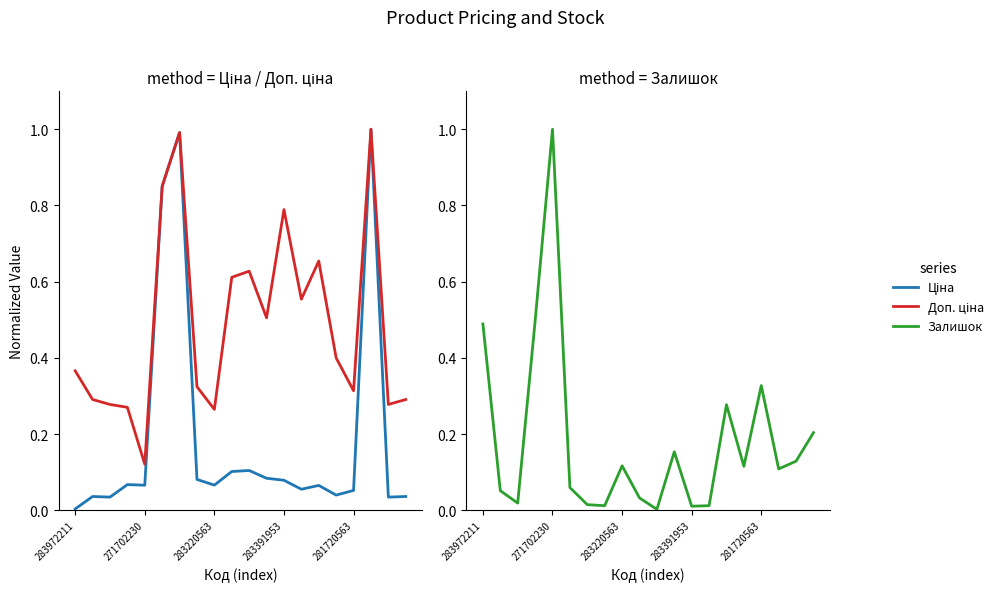

What is the difference between the maximum and minimum values in the Ціна series?

1.0